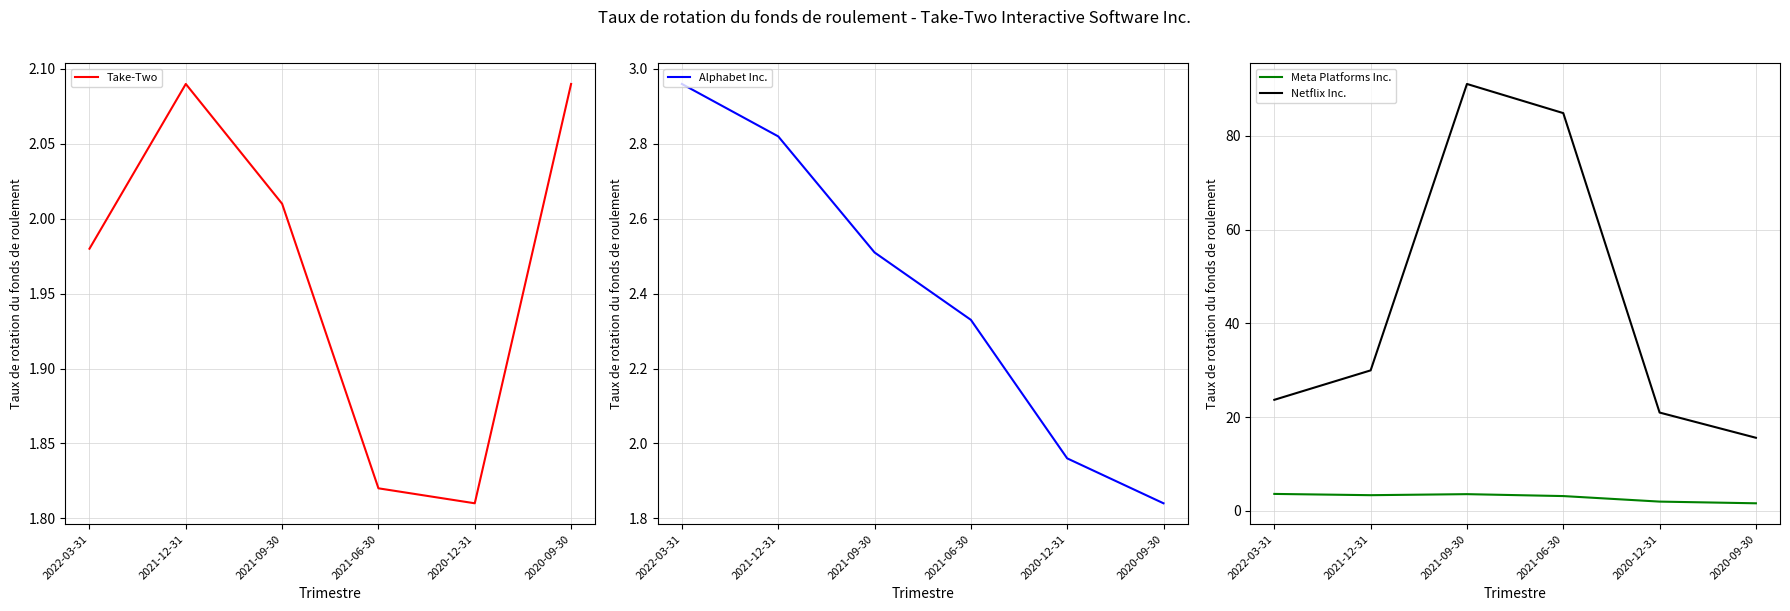

What is the value of the Take-Two point at the 5th from the left?

1.8